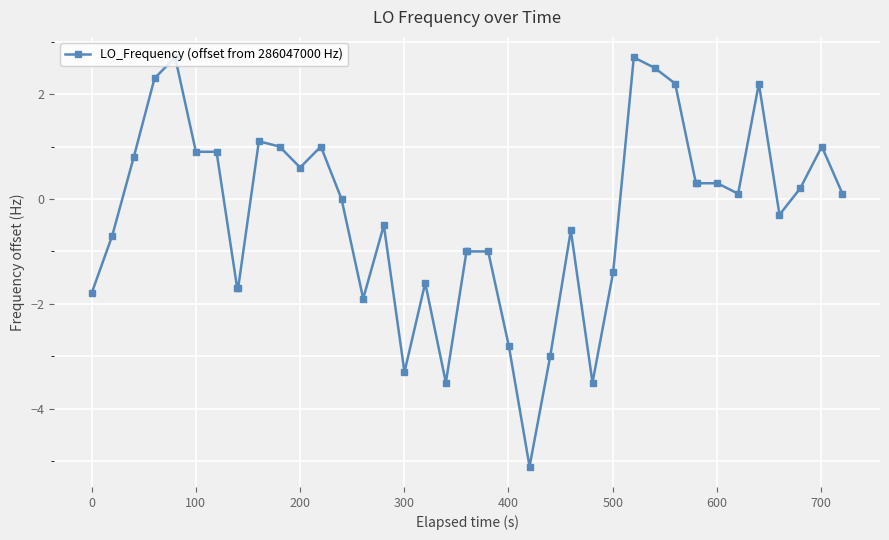

What is the sum of all values?

-13.2